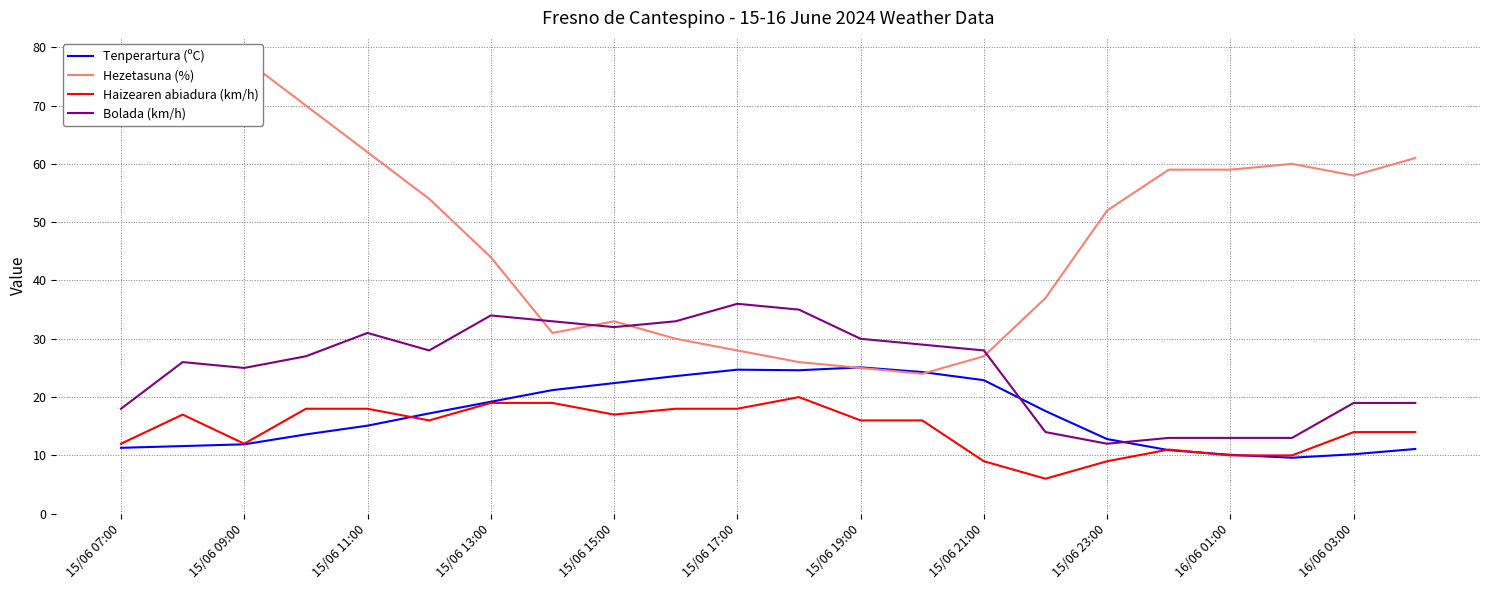

What is the maximum value shown in the chart?

78.0